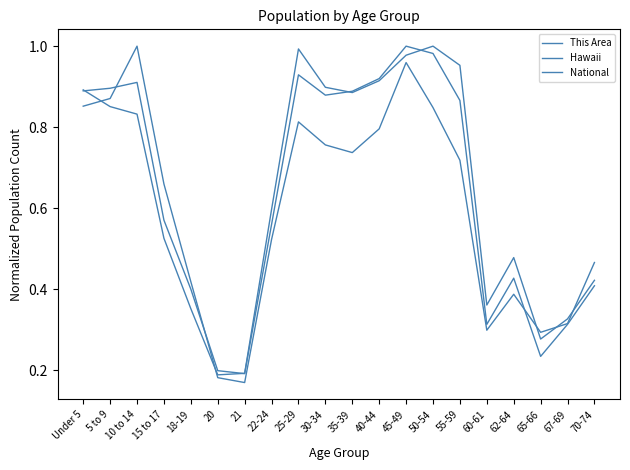

Does the chart display data point markers on the line(s)?

No